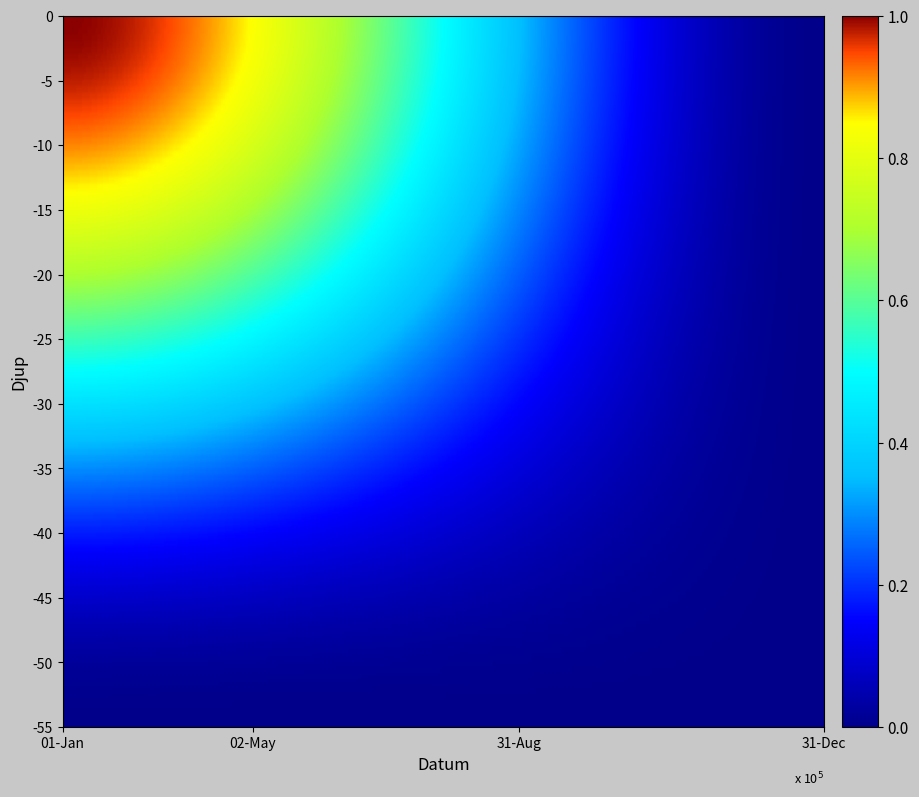

What is the difference between the maximum and minimum values in the 60d201960781901de963325f series?

1